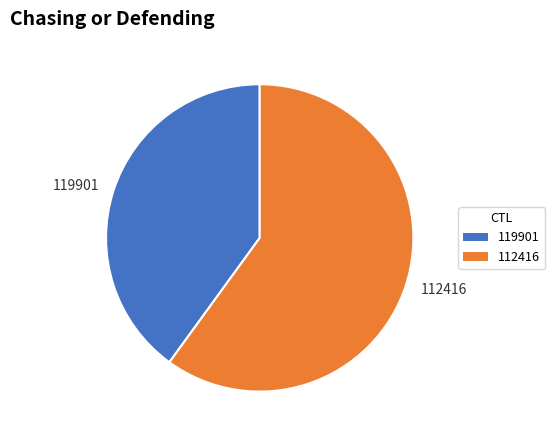

Between 119901 and 112416, which is larger?

112416